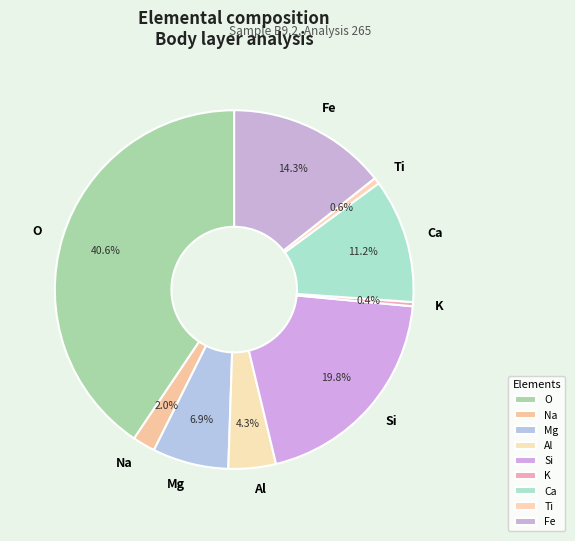

Does O represent more than half of the total?

No